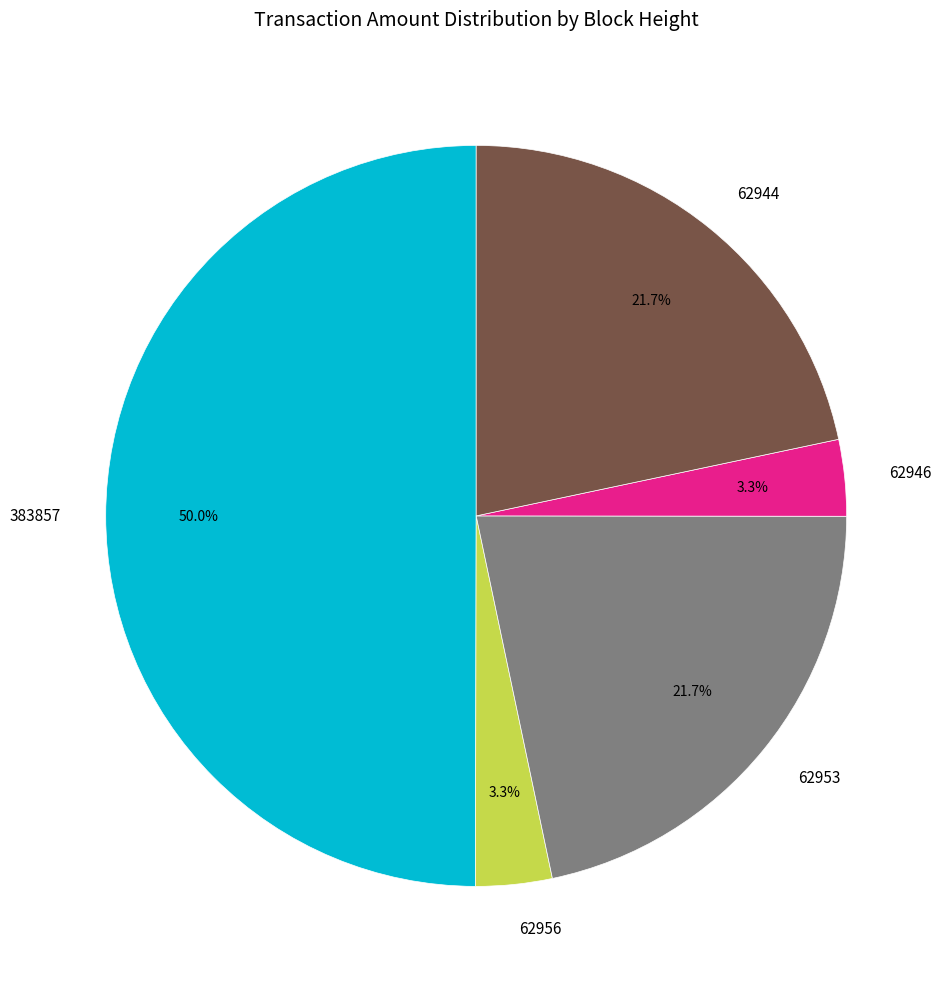

To the nearest percent, what percentage of the pie is 62956?

3%